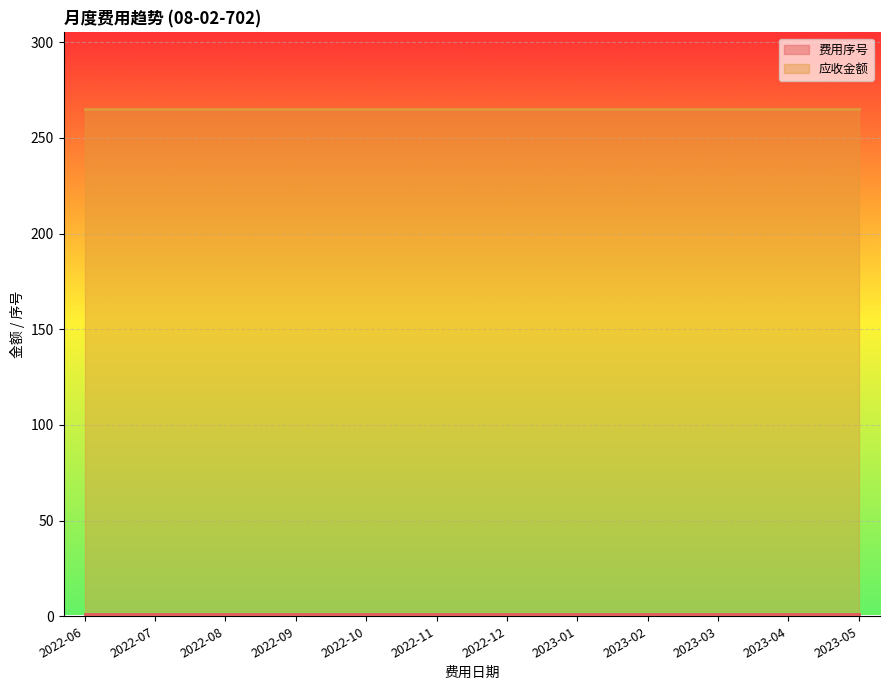

Reading left to right, list all the values displayed in this chart.

费用序号: 1.0	1.0	1.0	1.0	1.0	1.0	1.0	1.0	1.0	1.0	1.0	1.0
应收金额: 265.3	265.3	265.3	265.3	265.3	265.3	265.3	265.3	265.3	265.3	265.3	265.3